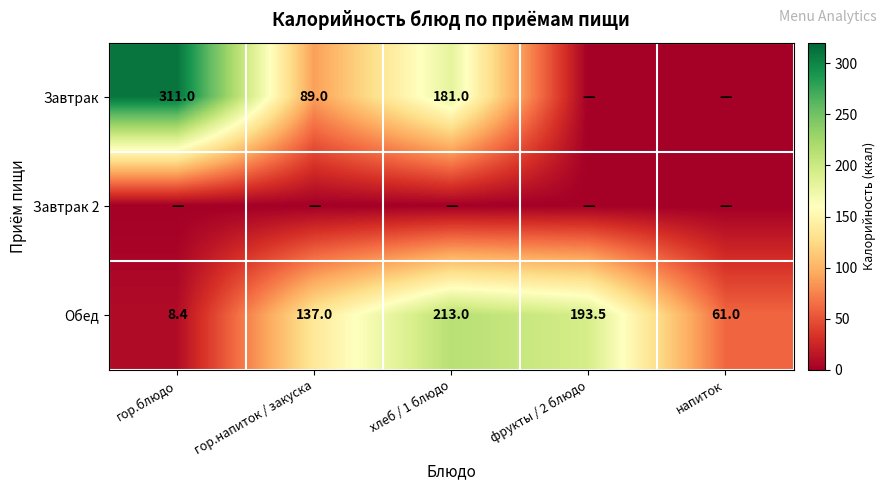

How many distinct data groups are displayed?

3